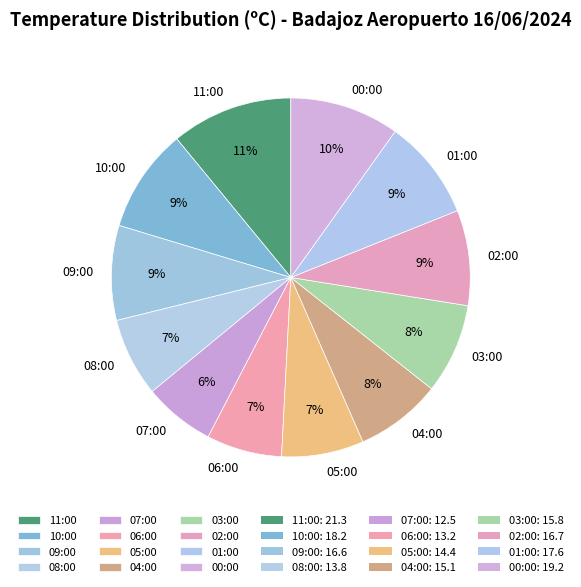

What is the largest slice in the pie chart?

11:00